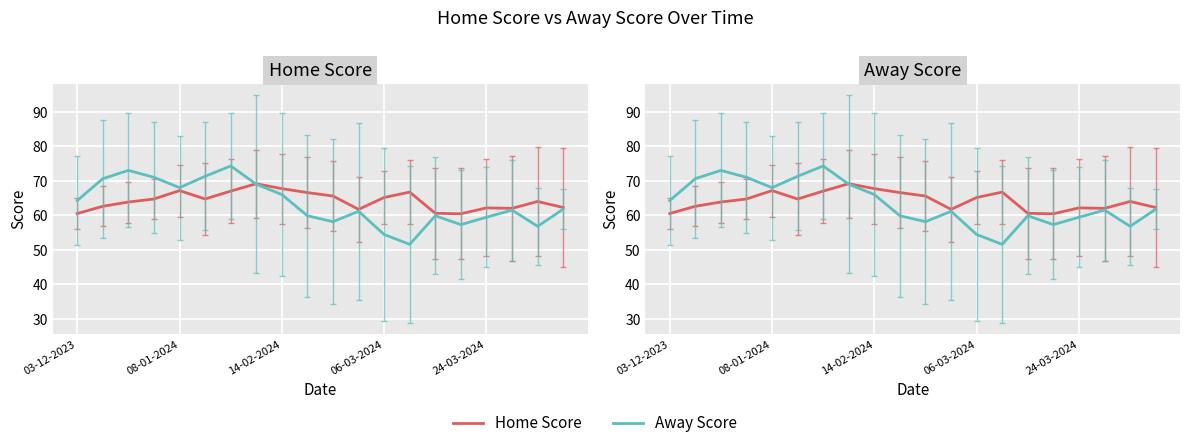

Is it true that Home Score equals 60.4 at 15?

True